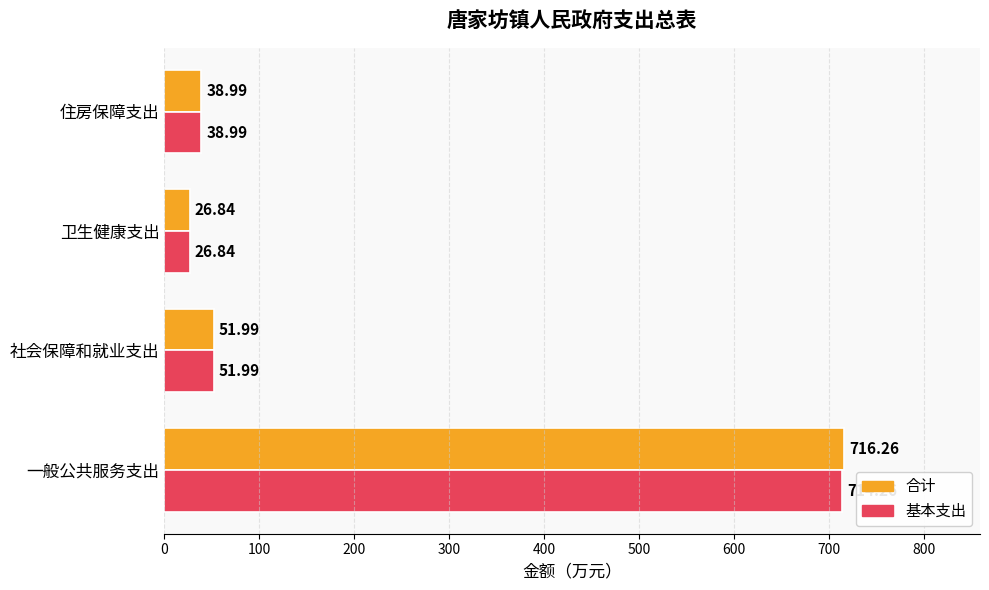

At how many categories does at least one series exceed 335?

1